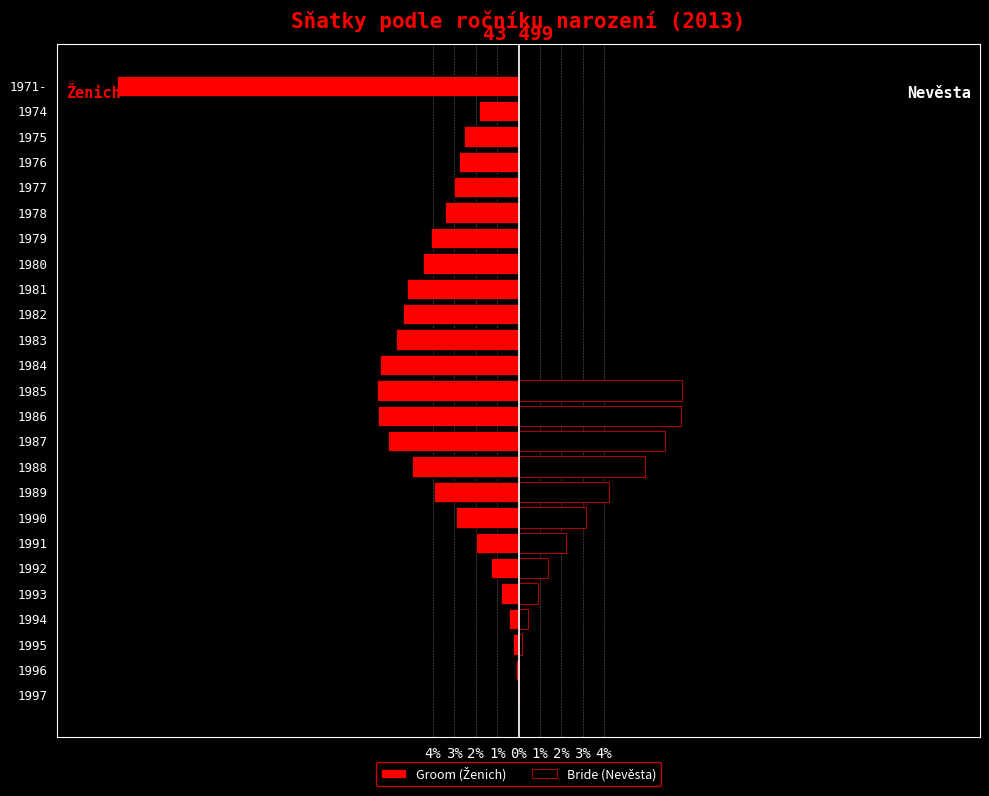

How many bars are there in each group?

2